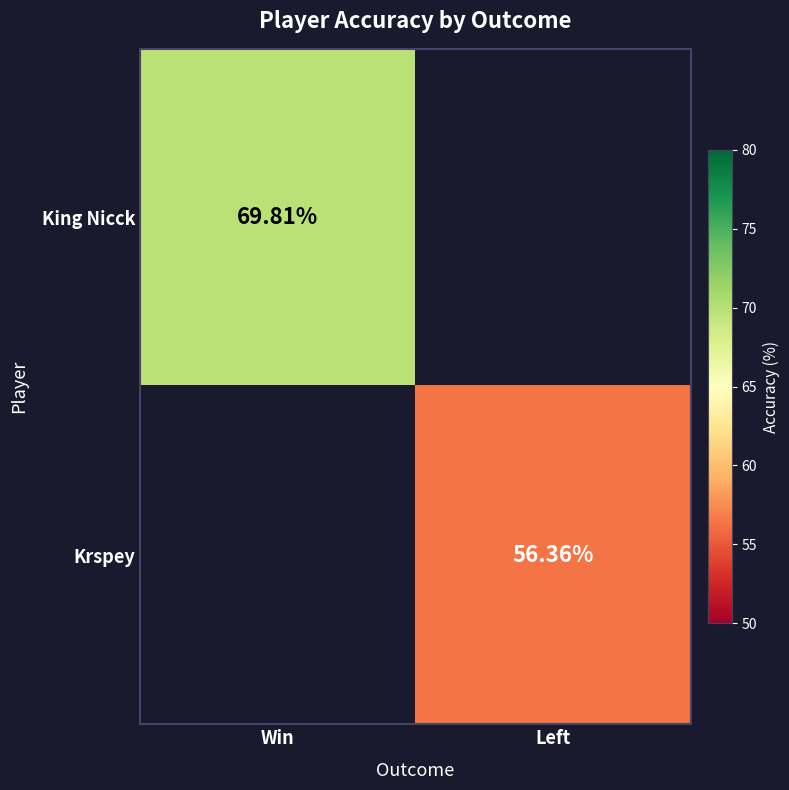

Is the value of King Nicck at Win greater than the value of Krspey at Left?

Yes